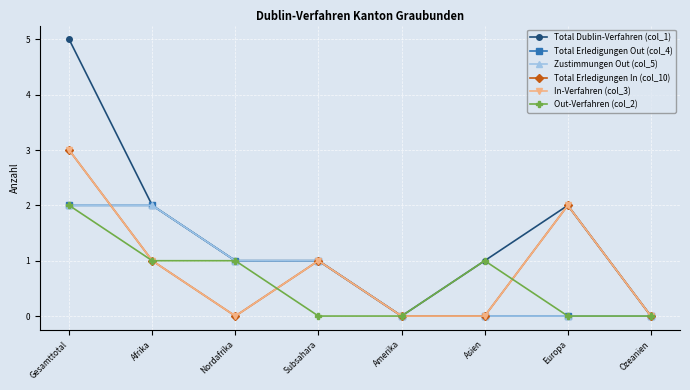

Which series ends up on top after the final intersection of Total Erledigungen In (col_10) and Out-Verfahren (col_2)?

Total Erledigungen In (col_10)